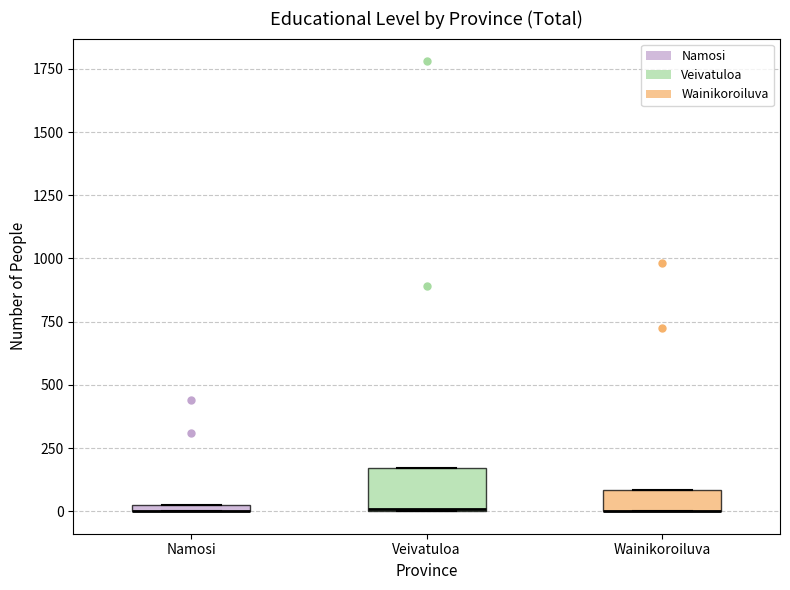

Which box is the tallest, from its lower edge to its upper edge?

Veivatuloa